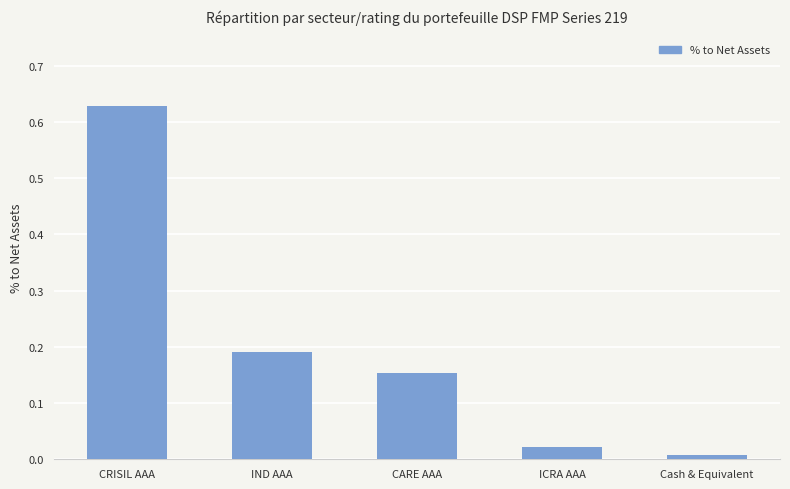

At which category does the chart reach its peak across all series?

CRISIL AAA